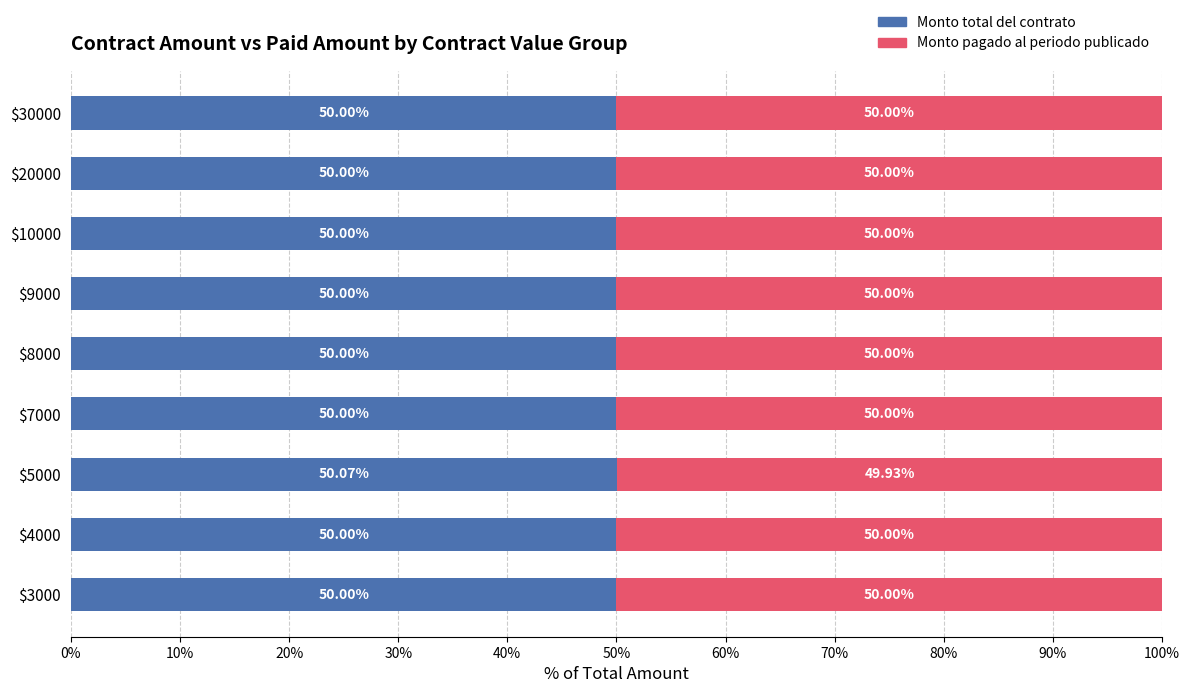

What is the sum of all Monto total del contrato values?

450.1